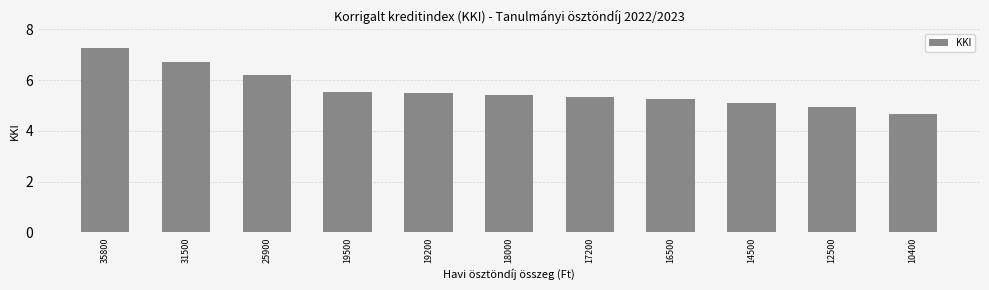

True or false: the data shows 8.4 at 19500.

False